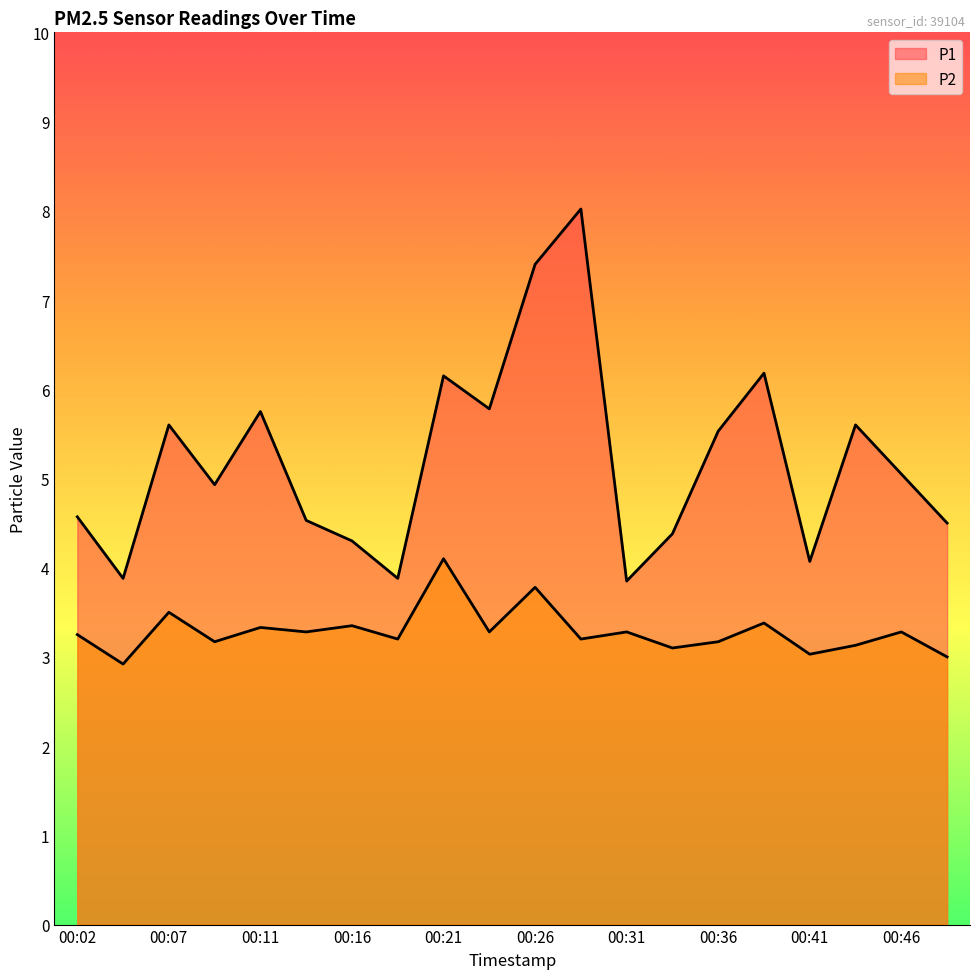

Reading left to right, extract all data points from this chart.

P1: 4.6	3.9	5.6	4.9	5.8	4.5	4.3	3.9	6.2	5.8	7.4	8.0	3.9	4.4	5.5	6.2	4.1	5.6	5.0	4.5
P2: 3.2	2.9	3.5	3.2	3.3	3.3	3.4	3.2	4.1	3.3	3.8	3.2	3.3	3.1	3.2	3.4	3.0	3.1	3.3	3.0